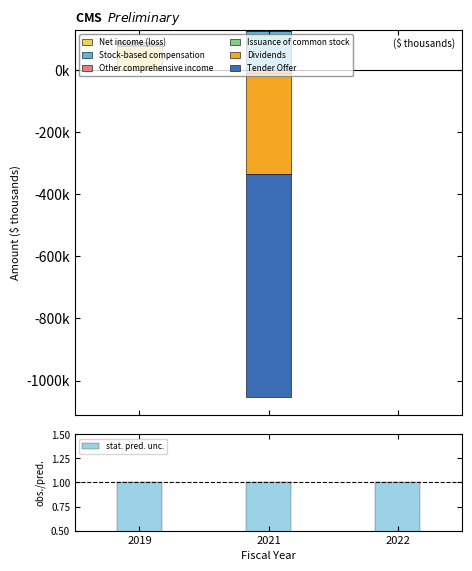

Rank the series by their maximum value, from highest to lowest.

Stock-based compensation, Net income (loss), Issuance of common stock, Dividends, Tender Offer